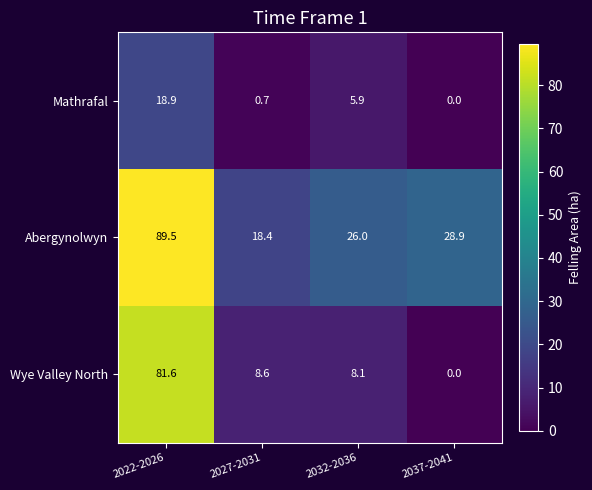

At which category is the sum across all series the highest?

2022-2026